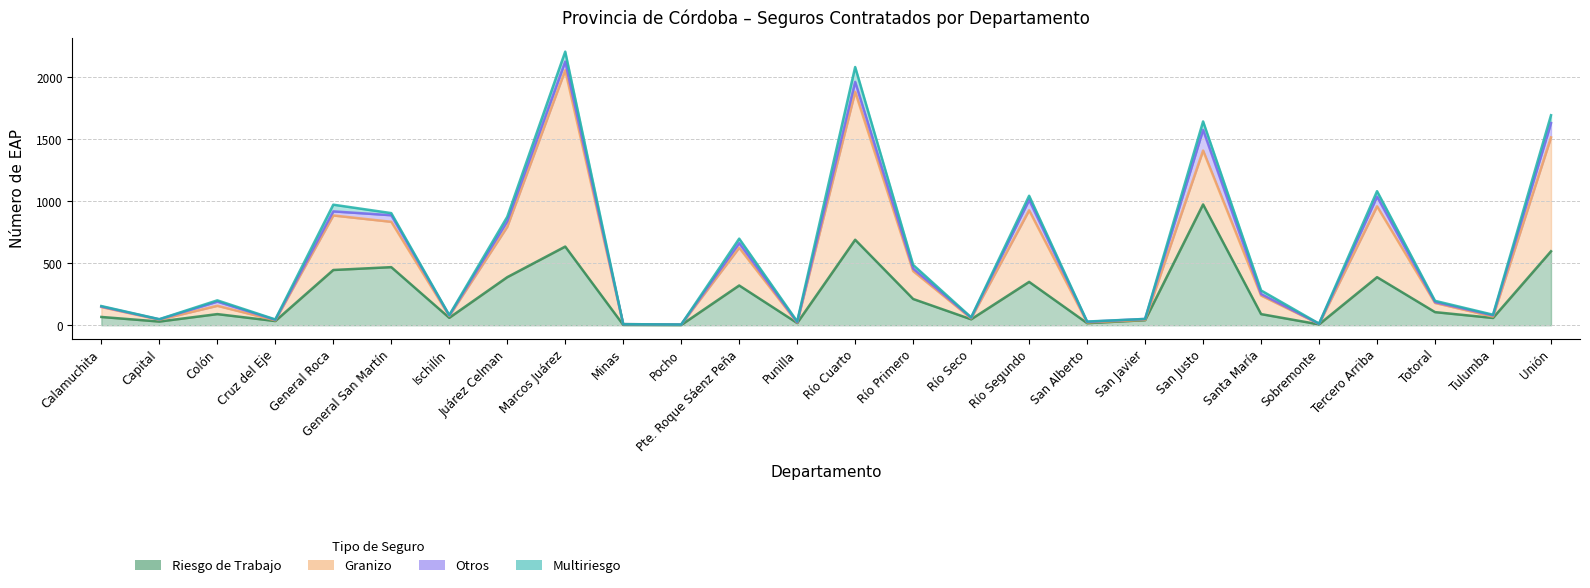

Reading left to right, list all the values displayed in this chart.

Riesgo de Trabajo: Calamuchita=67	Capital=30	Colón=90	Cruz del Eje=34	General Roca=446	General San Martín=469	Ischilín=60	Juárez Celman=388	Marcos Juárez=635	Minas=3	Pocho=2	Pte. Roque Sáenz Peña=321	Punilla=18	Río Cuarto=690	Río Primero=212	Río Seco=48	Río Segundo=350	San Alberto=17	San Javier=41	San Justo=975	Santa María=90	Sobremonte=7	Tercero Arriba=388	Totoral=106	Tulumba=59	Unión=597
Granizo: Calamuchita=80	Capital=15	Colón=67	Cruz del Eje=6	General Roca=440	General San Martín=366	Ischilín=15	Juárez Celman=407	Marcos Juárez=1423	Minas=6	Pocho=4	Pte. Roque Sáenz Peña=305	Punilla=4	Río Cuarto=1194	Río Primero=225	Río Seco=8	Río Segundo=578	San Alberto=6	San Javier=3	San Justo=435	Santa María=150	Sobremonte=4	Tercero Arriba=572	Totoral=74	Tulumba=11	Unión=919
Otros: Calamuchita=4	Capital=3	Colón=34	Cruz del Eje=4	General Roca=33	General San Martín=53	Ischilín=4	Juárez Celman=44	Marcos Juárez=70	Minas=0	Pocho=0	Pte. Roque Sáenz Peña=37	Punilla=3	Río Cuarto=80	Río Primero=20	Río Seco=5	Río Segundo=83	San Alberto=5	San Javier=7	San Justo=167	Santa María=12	Sobremonte=1	Tercero Arriba=78	Totoral=7	Tulumba=10	Unión=116
Multiriesgo: Calamuchita=4	Capital=1	Colón=10	Cruz del Eje=3	General Roca=54	General San Martín=17	Ischilín=3	Juárez Celman=36	Marcos Juárez=80	Minas=0	Pocho=0	Pte. Roque Sáenz Peña=36	Punilla=6	Río Cuarto=120	Río Primero=30	Río Seco=3	Río Segundo=34	San Alberto=2	San Javier=0	San Justo=68	Santa María=29	Sobremonte=1	Tercero Arriba=44	Totoral=10	Tulumba=5	Unión=63